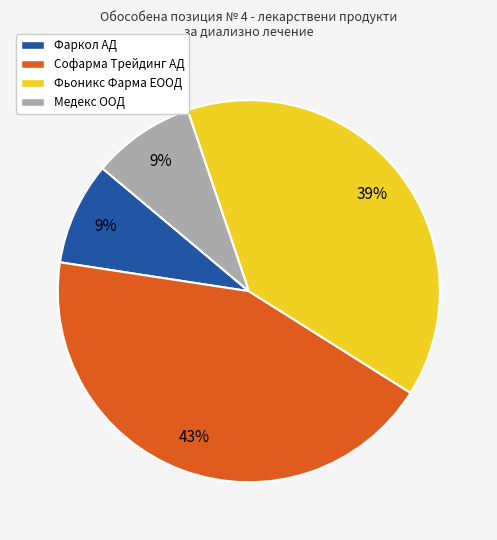

Count the number of slices in the pie.

4